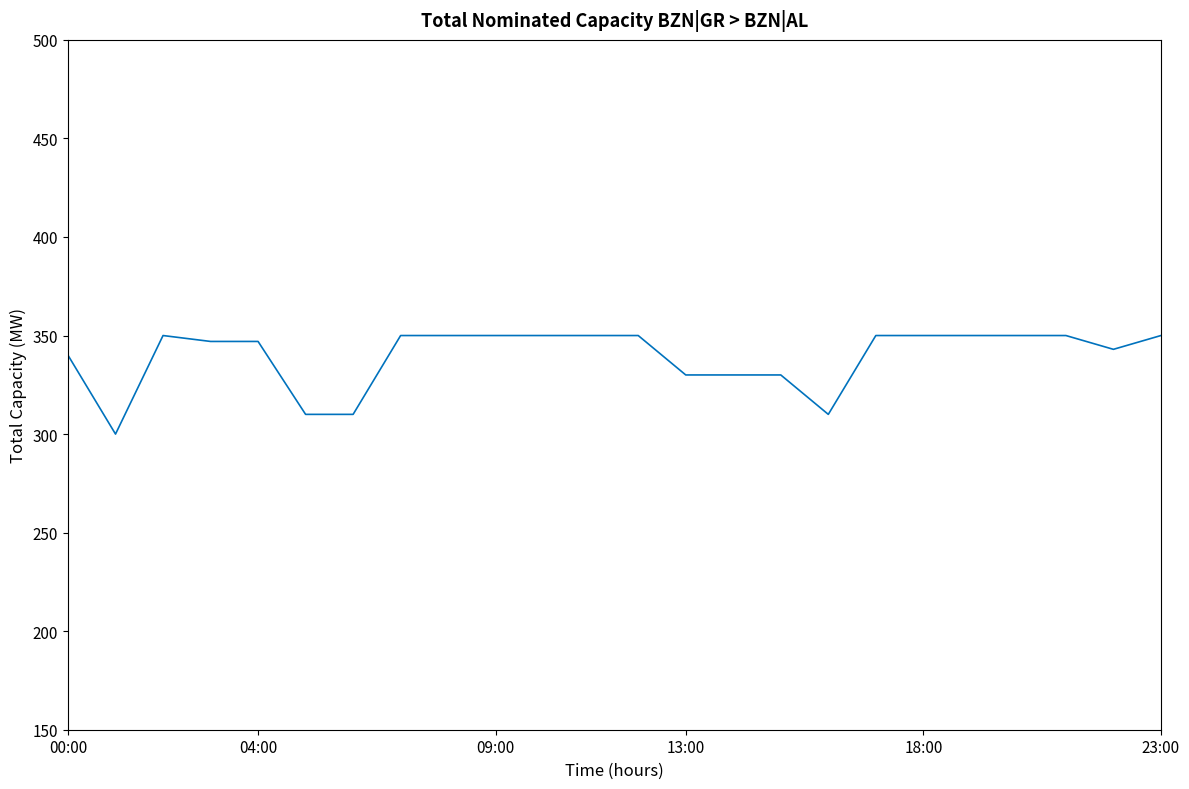

What is the difference between the maximum and minimum values?

50